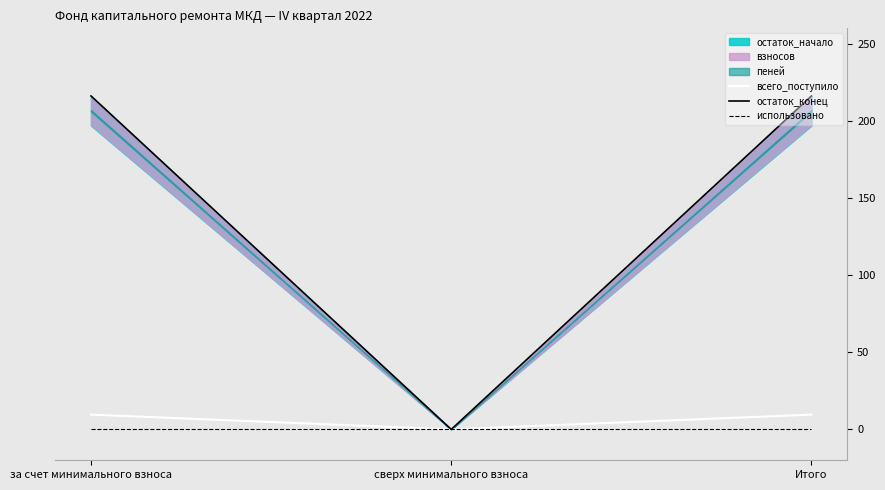

Reading left to right, what are all the values shown in this chart?

всего_поступило: за счет минимального взноса=9.6	сверх минимального взноса=0.0	Итого=9.6
остаток_конец: за счет минимального взноса=216.2	сверх минимального взноса=0.0	Итого=216.2
использовано: за счет минимального взноса=0.0	сверх минимального взноса=0.0	Итого=0.0